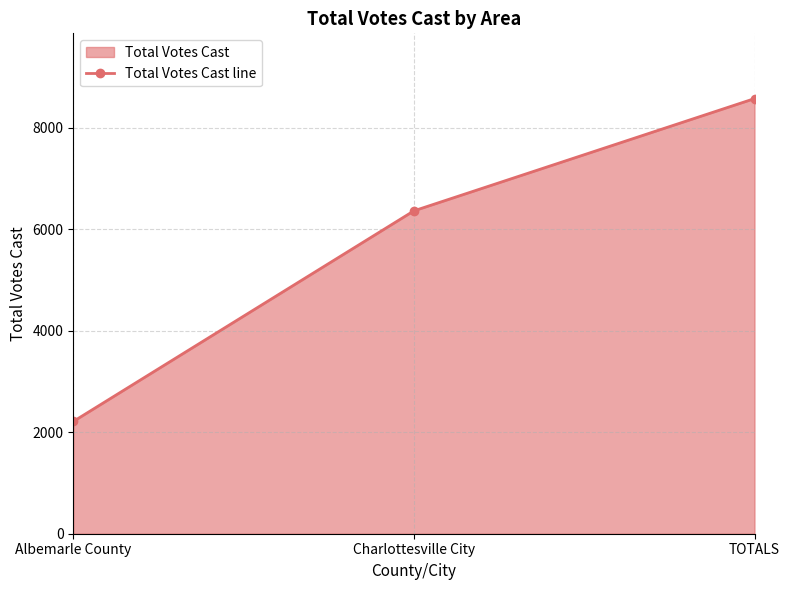

List the labels in order of value, largest first.

TOTALS, Charlottesville City, Albemarle County